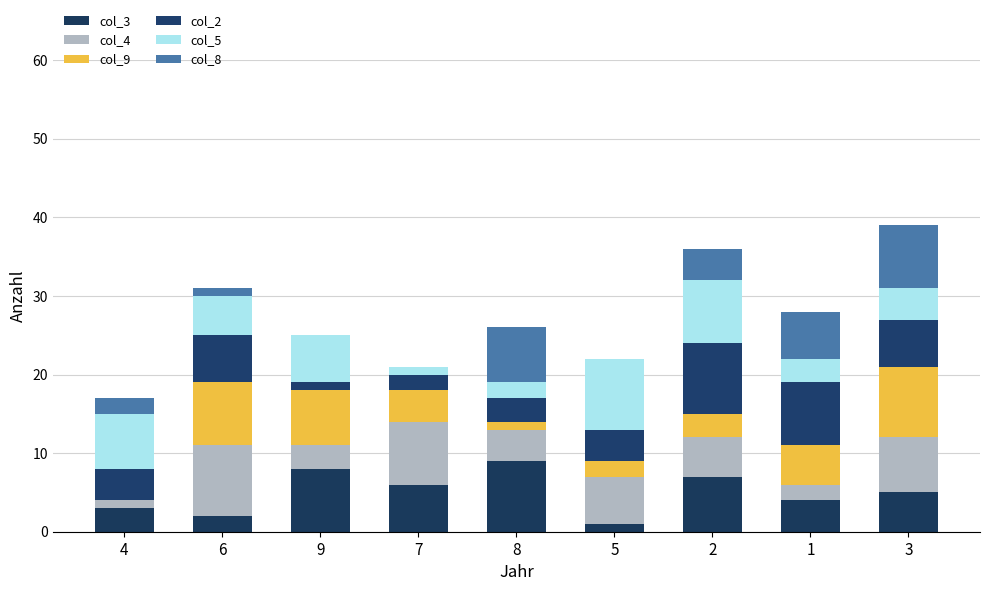

The col_4 series shows 9 at 6. True or false?

True